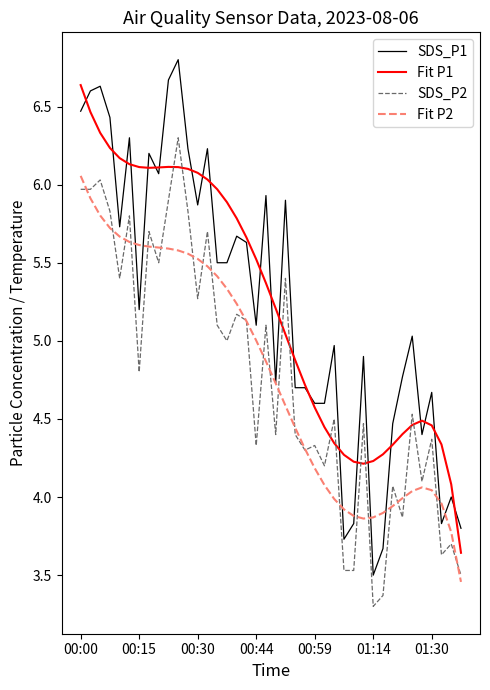

True or false: SDS_P2 and SDS_P1 cross at least once.

False